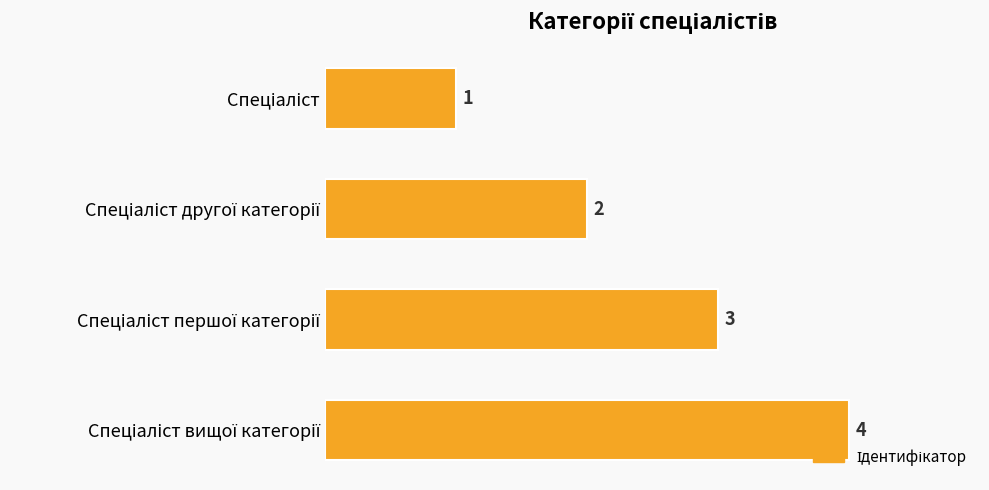

What is the maximum value shown in the chart?

4